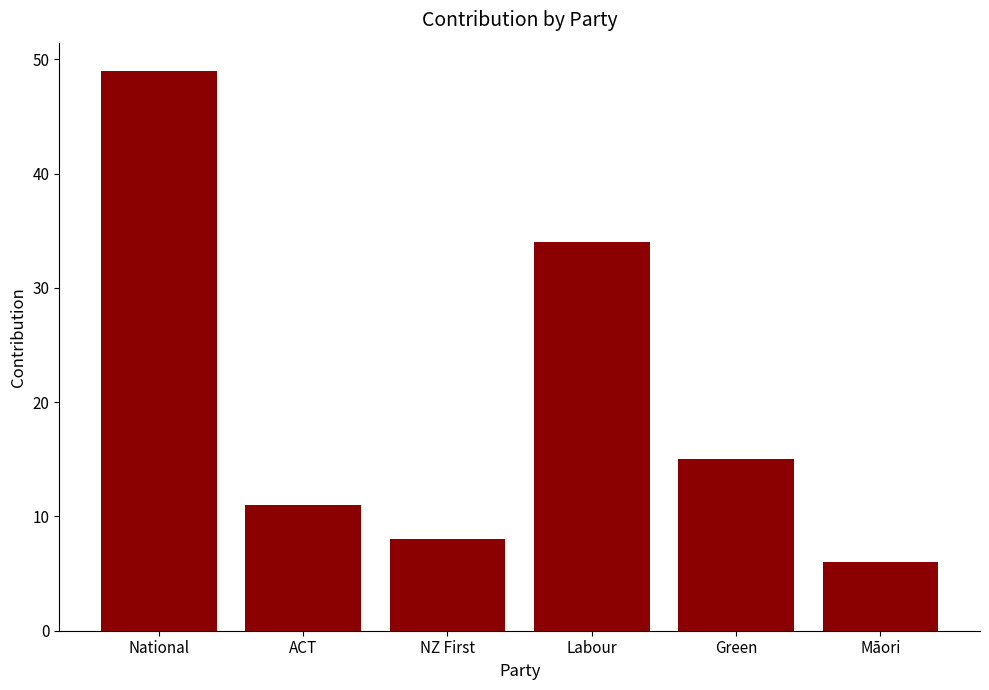

Reading right to left, what are all the values shown in this chart?

Māori=6	Green=15	Labour=34	NZ First=8	ACT=11	National=49